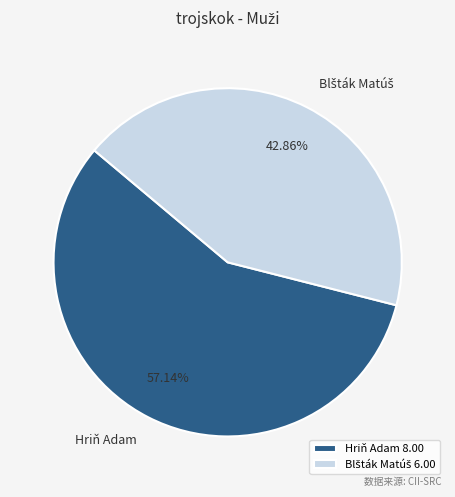

True or false: Hriň Adam accounts for 45% of the total.

False